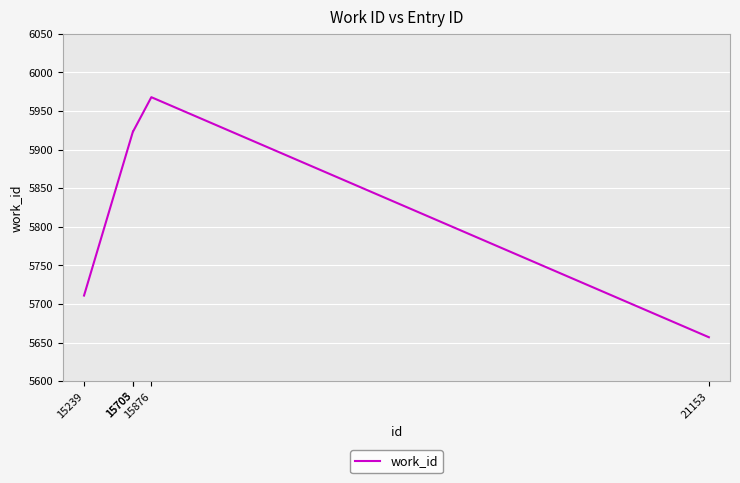

The chart shows a value of 5924 at 15703. True or false?

True